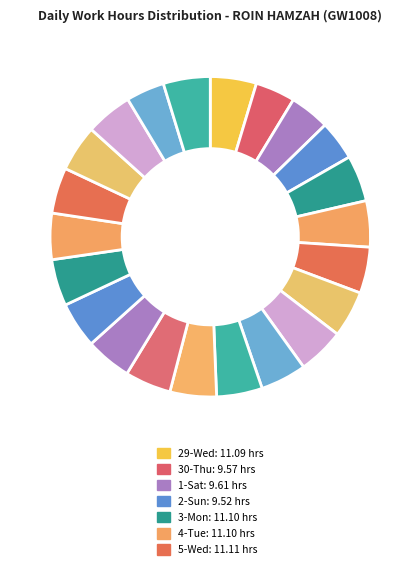

Count the number of slices in the pie.

22